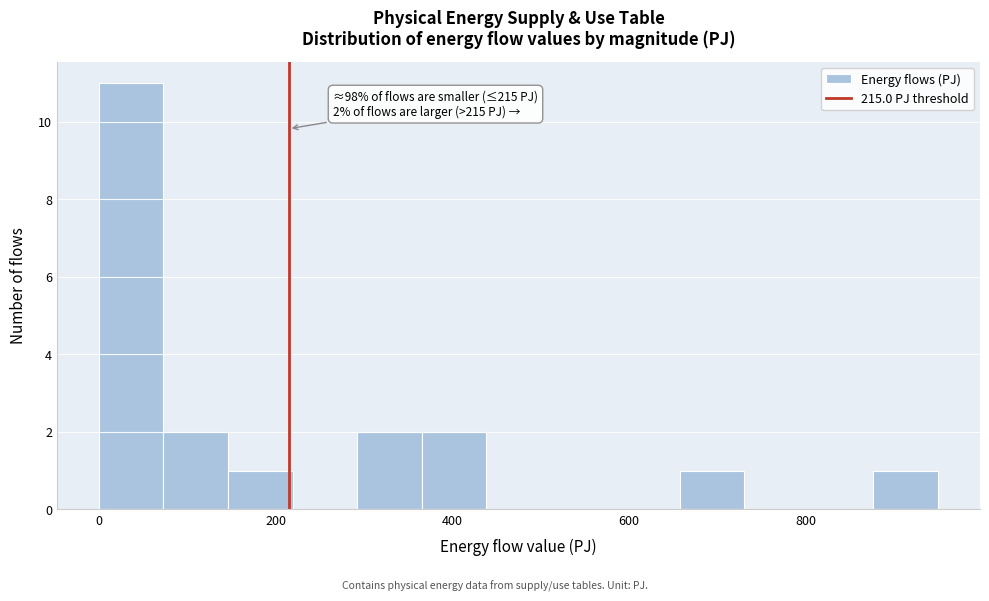

Read against the x-axis, roughly where is the centre of the tallest bar?

40